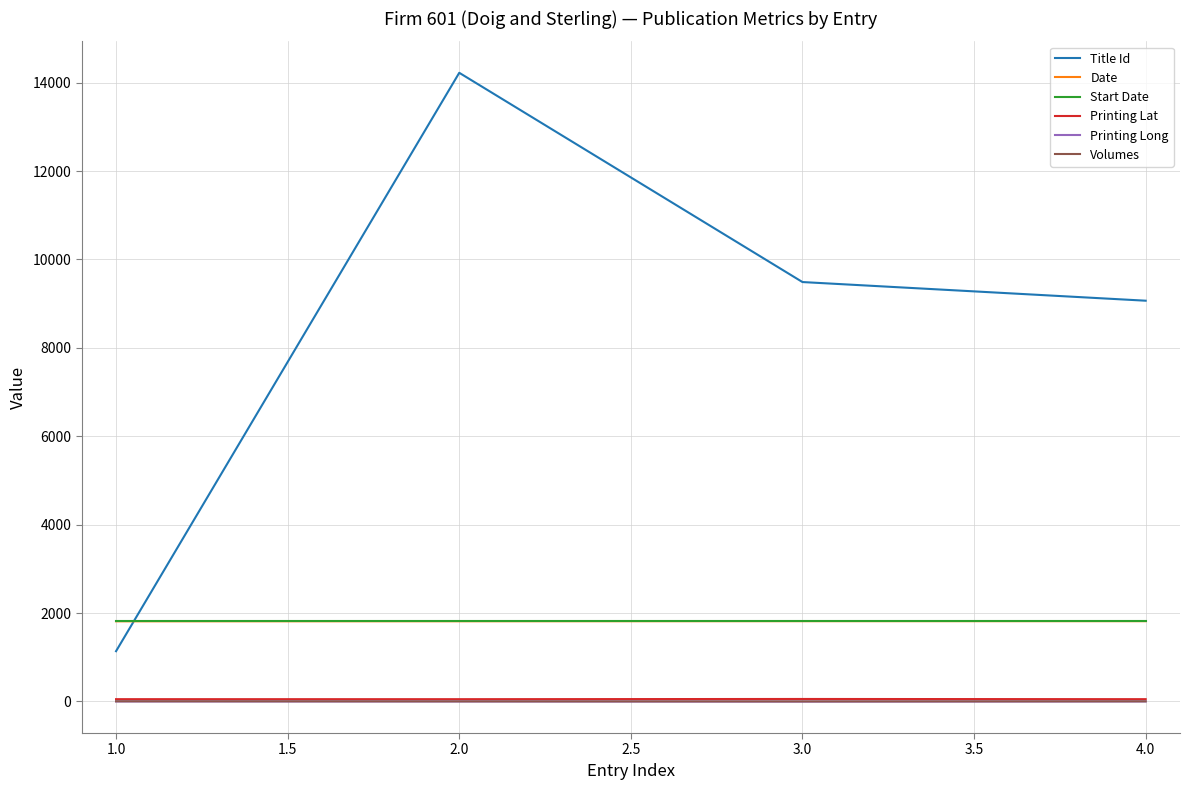

How many distinct data groups are displayed?

6